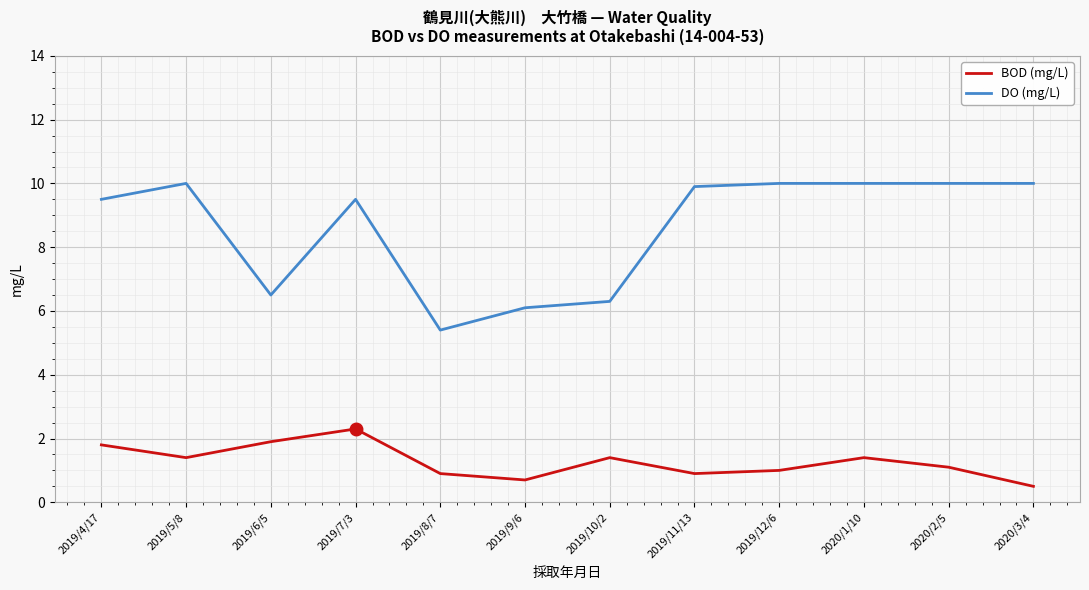

What is the difference between the highest and lowest values at 2019/10/2?

4.9